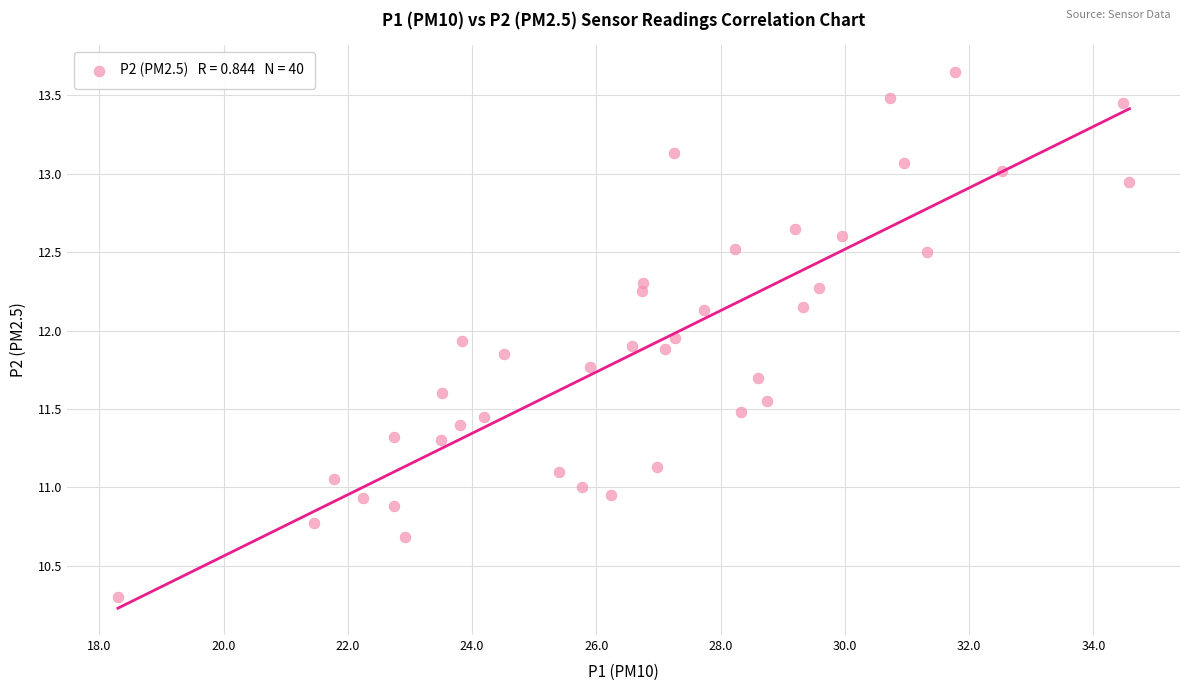

What is the range of X values (max minus min)?

16.3